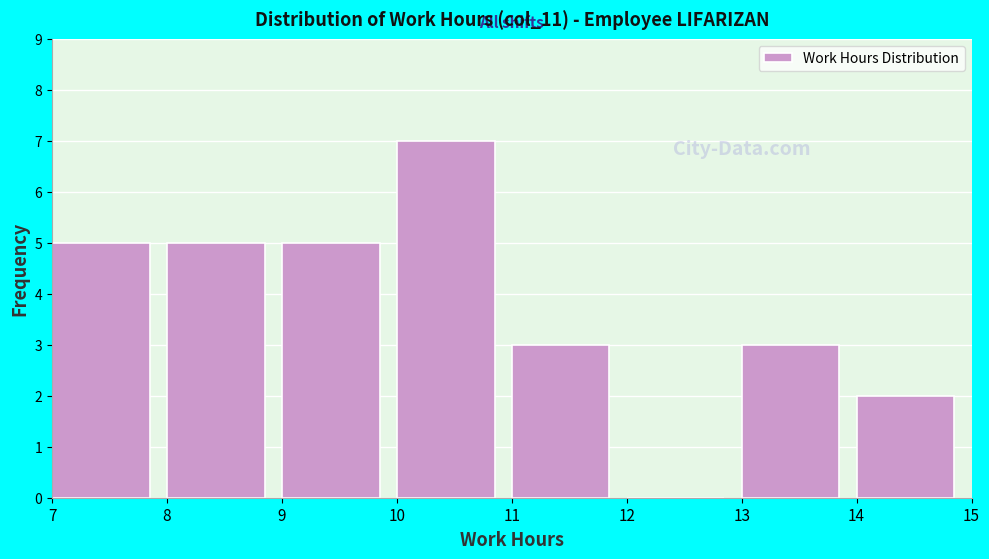

Which range on the x-axis has the tallest bar?

10 to 11